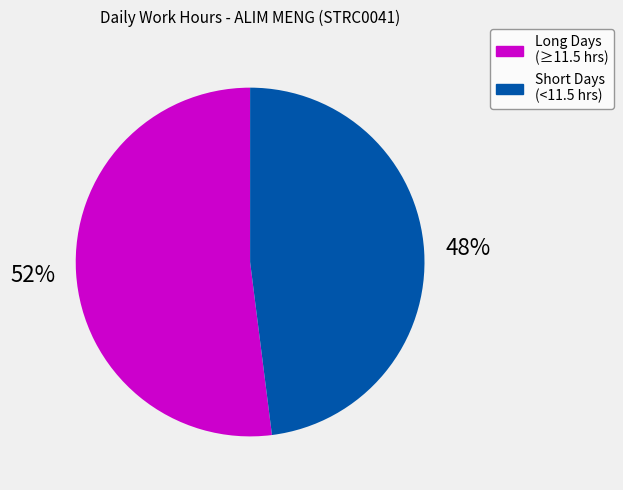

Which slice is the smallest?

Short Days (<11.5 hrs)